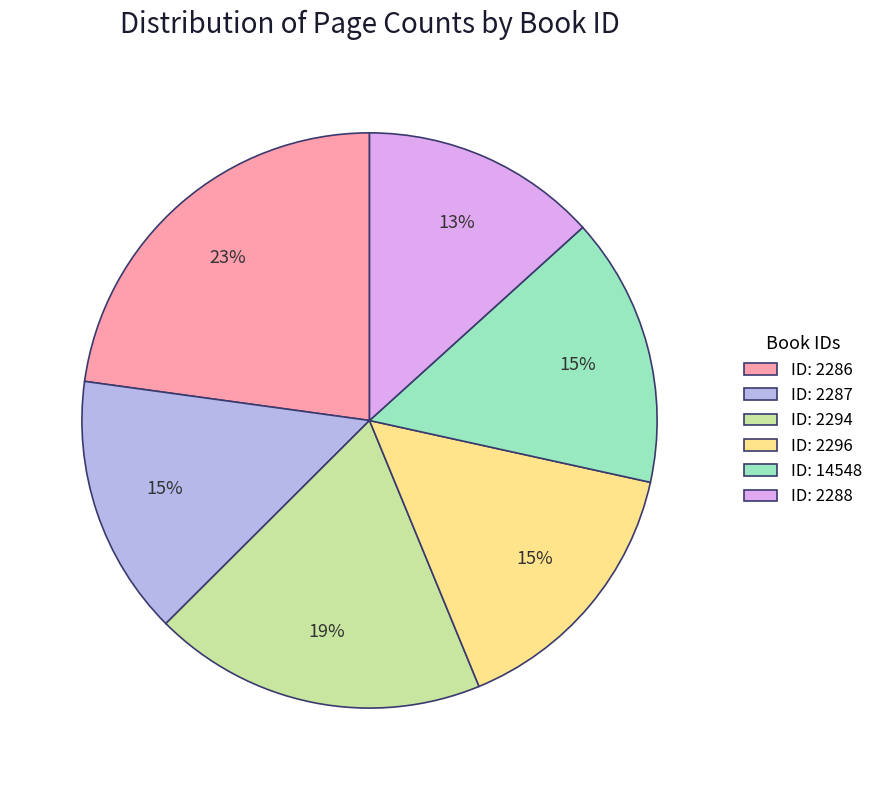

To the nearest percent, what is the average slice percentage?

17%